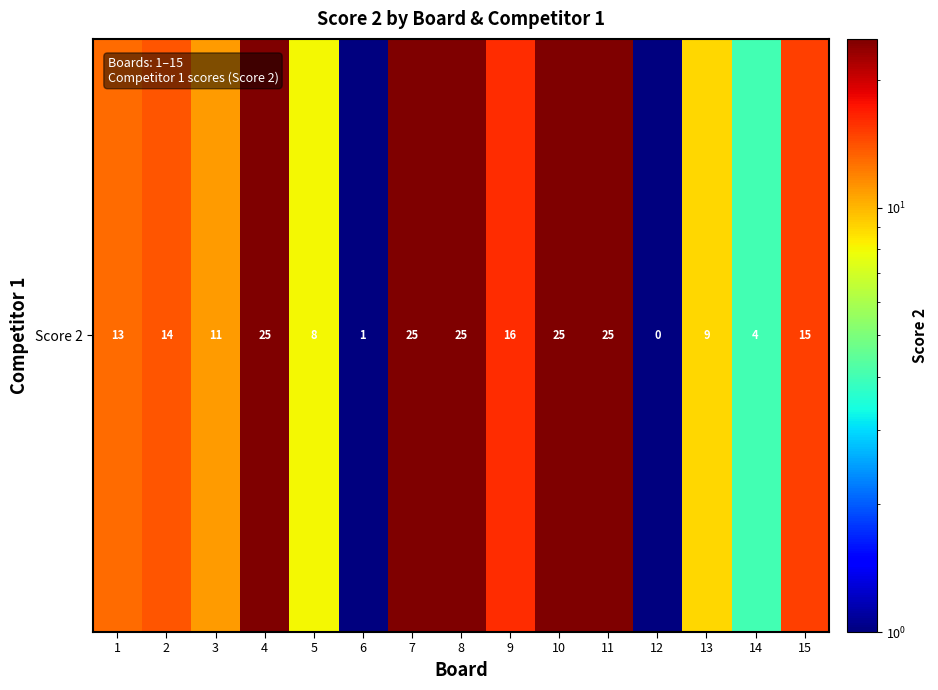

Rank the categories by value from highest to lowest.

4, 7, 8, 10, 11, 9, 15, 2, 1, 3, 13, 5, 14, 6, 12